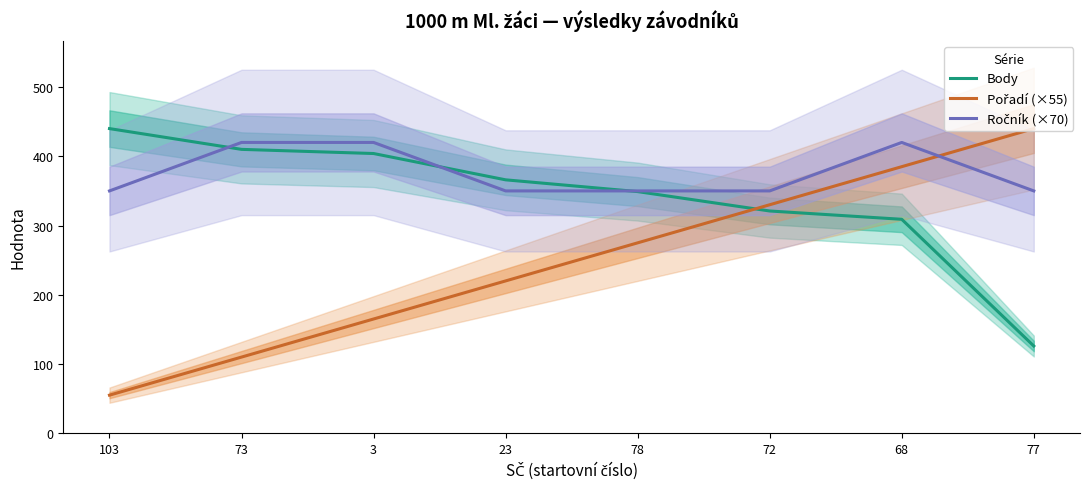

The Body series shows 126 at 77. True or false?

True